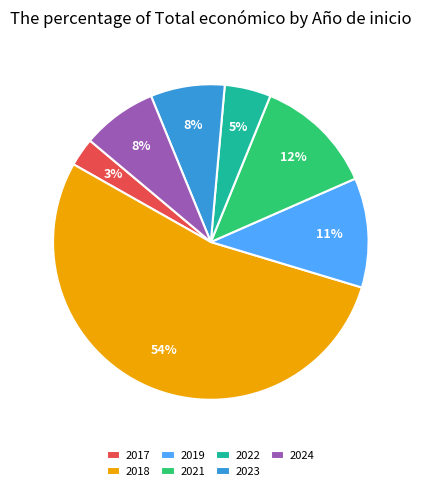

To the nearest percent, what portion does 2024 represent?

8%